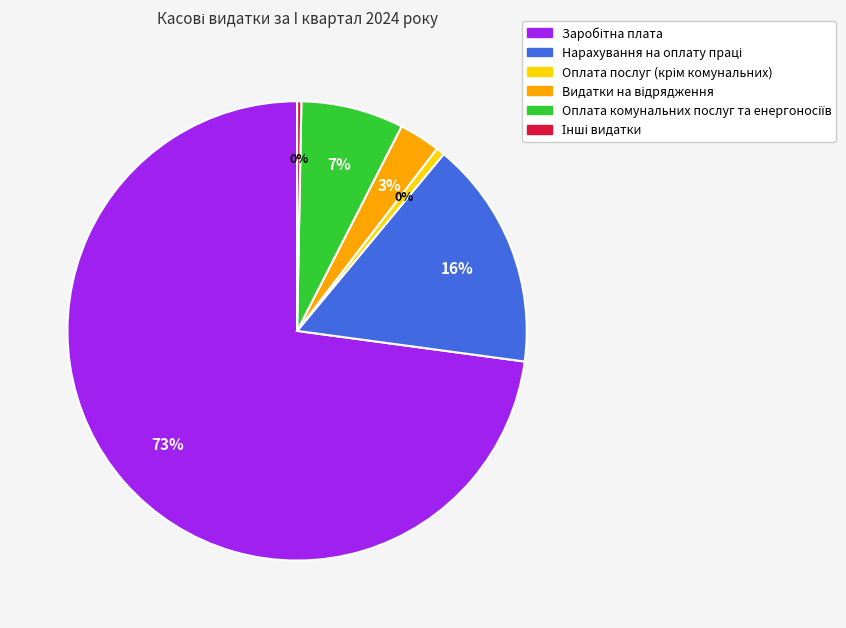

Is it true that Нарахування на оплату праці is 23% of the pie?

False